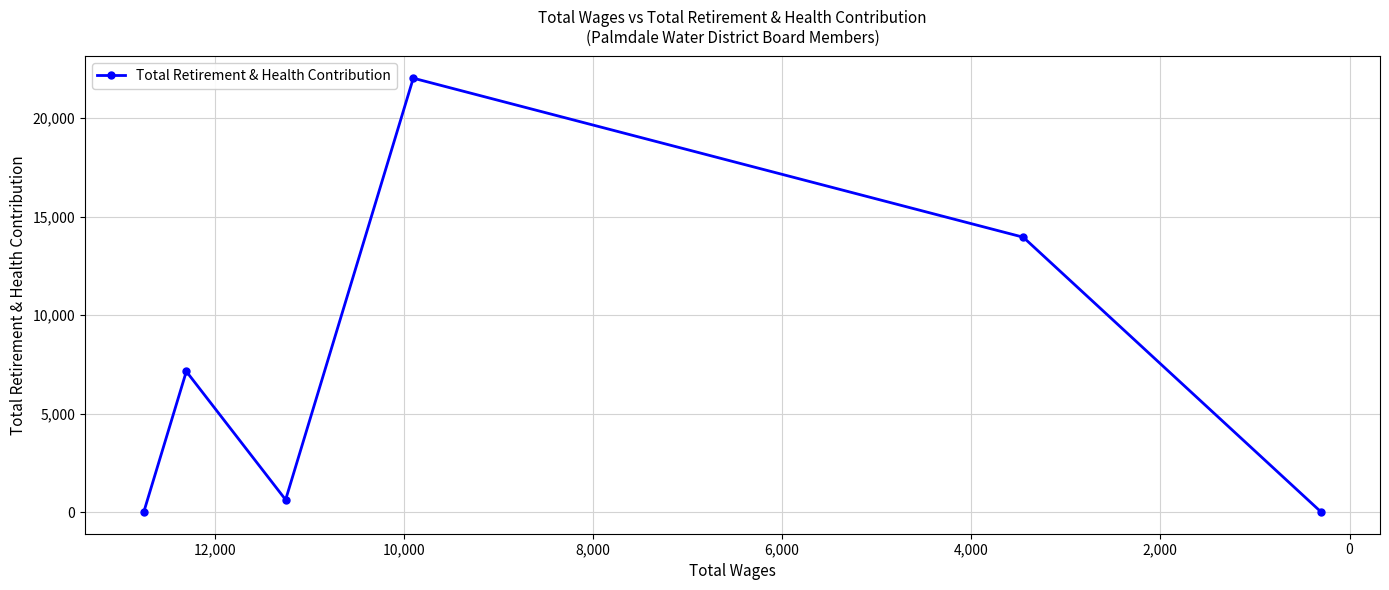

What is the sum of all values?

43752